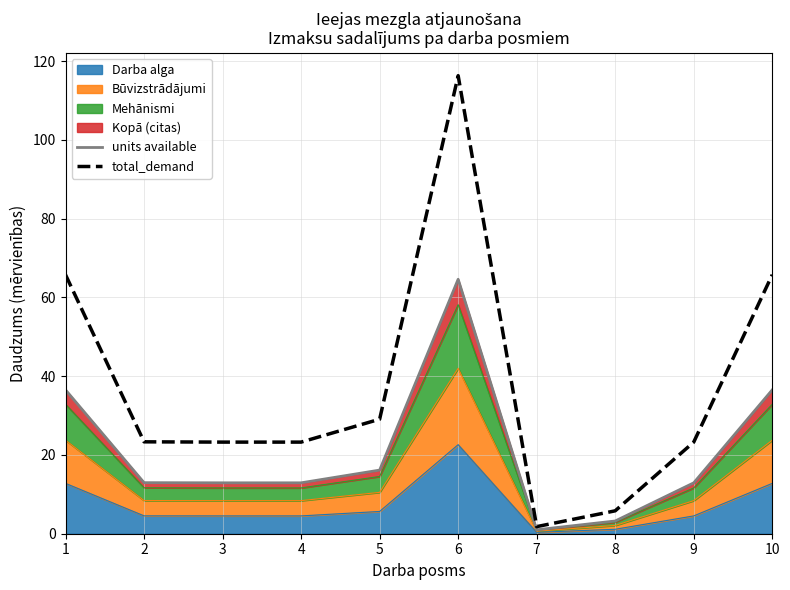

How many values in the total_demand series are below 23?

2